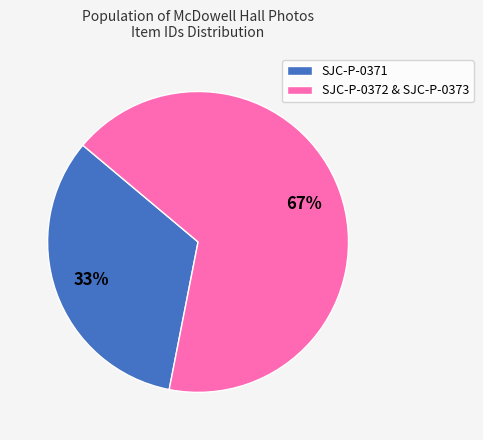

Which has a higher value, SJC-P-0372 & SJC-P-0373 or SJC-P-0371?

SJC-P-0372 & SJC-P-0373